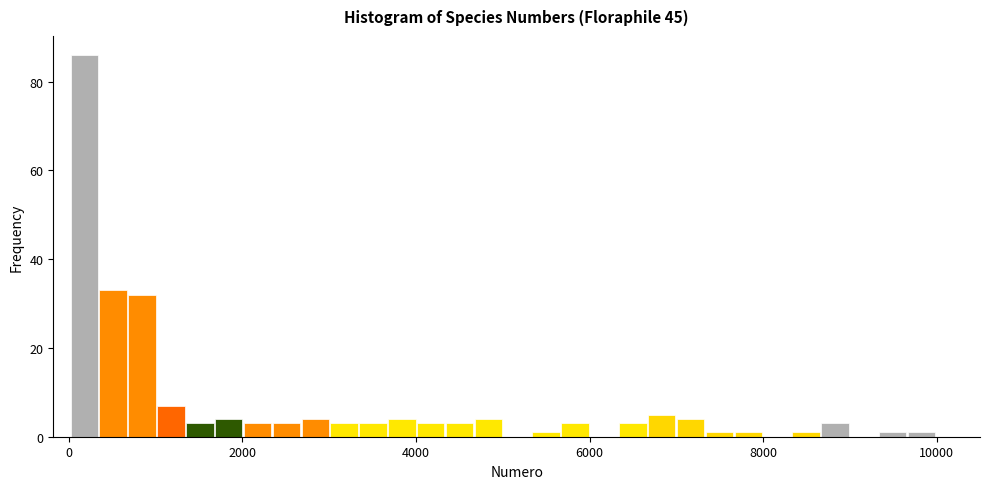

Read against the x-axis, roughly where is the centre of the tallest bar?

200